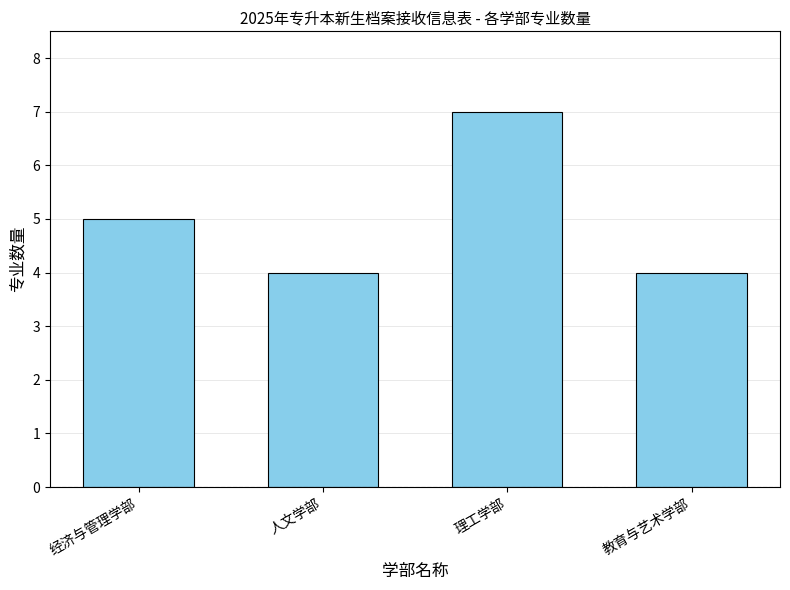

The value at 人文学部 is 4. True or false?

True